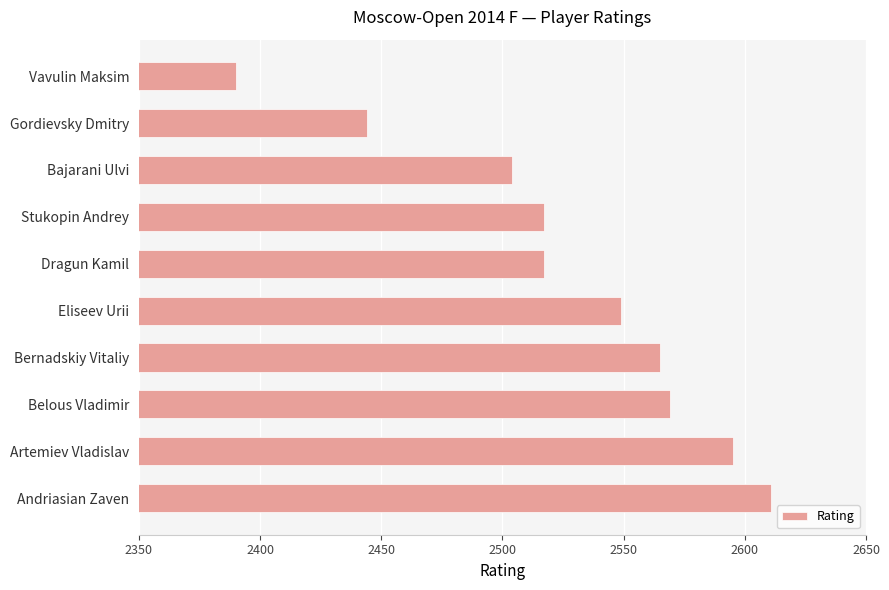

Where is the data nearest to the value 2500?

Bajarani Ulvi